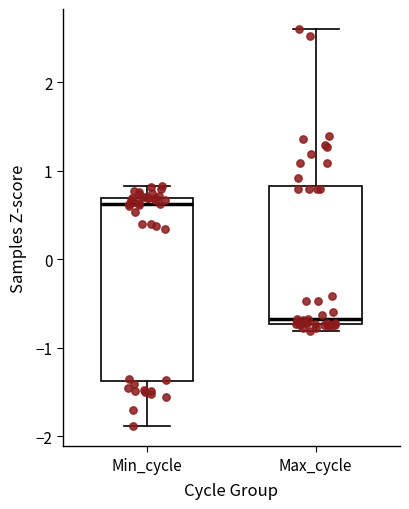

Reading left to right, read every box against the y-axis: the position of its median line, the range the box covers, and the ends of its whiskers. The values are not printed on the chart, so give them approximately, as read against the axis.

Min_cycle: median 0.6, box -1.4 to 0.7, whiskers -1.9 to 0.8
Max_cycle: median -0.7 (just above the box's lower edge), box -0.7 to 0.8, whiskers -0.8 to 2.6